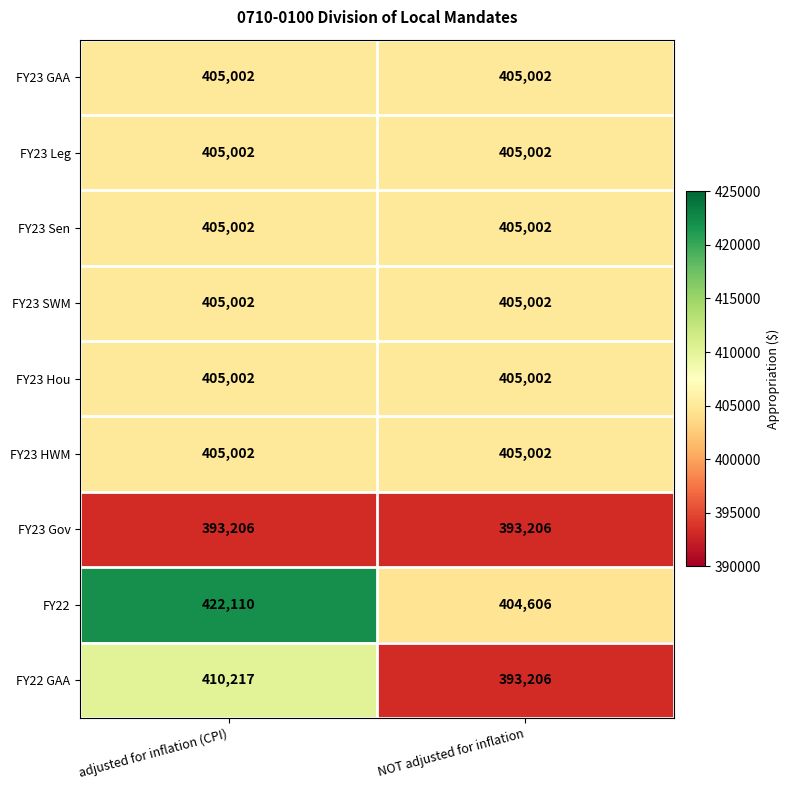

What is the minimum value shown in the chart?

393206